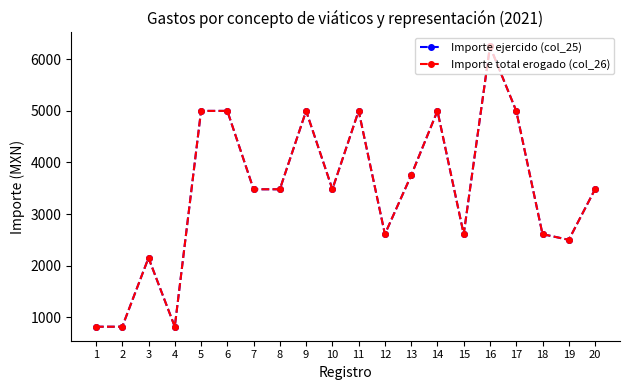

True or false: Importe ejercido (col_25) and Importe total erogado (col_26) intersect in this chart.

False